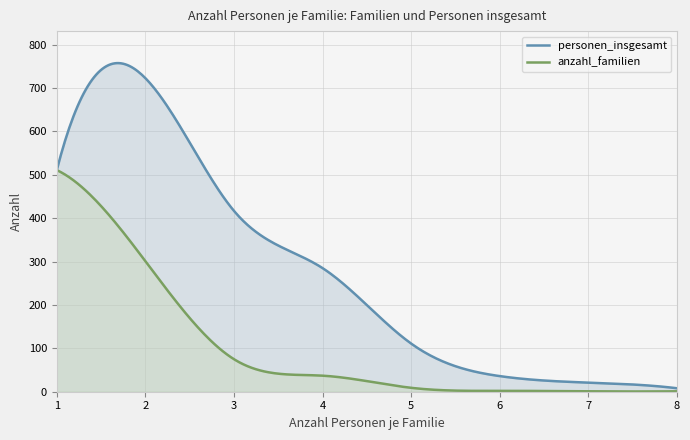

List the series in order of their peak value, highest first.

personen_insgesamt, anzahl_familien